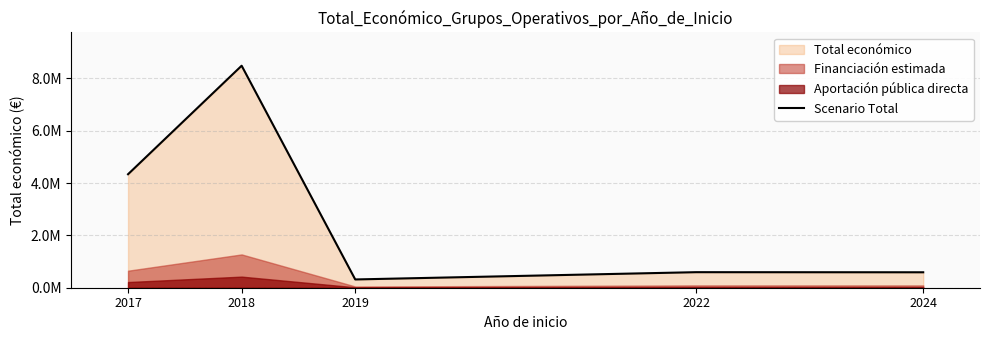

Rank the categories by value from lowest to highest.

2019, 2024, 2022, 2017, 2018